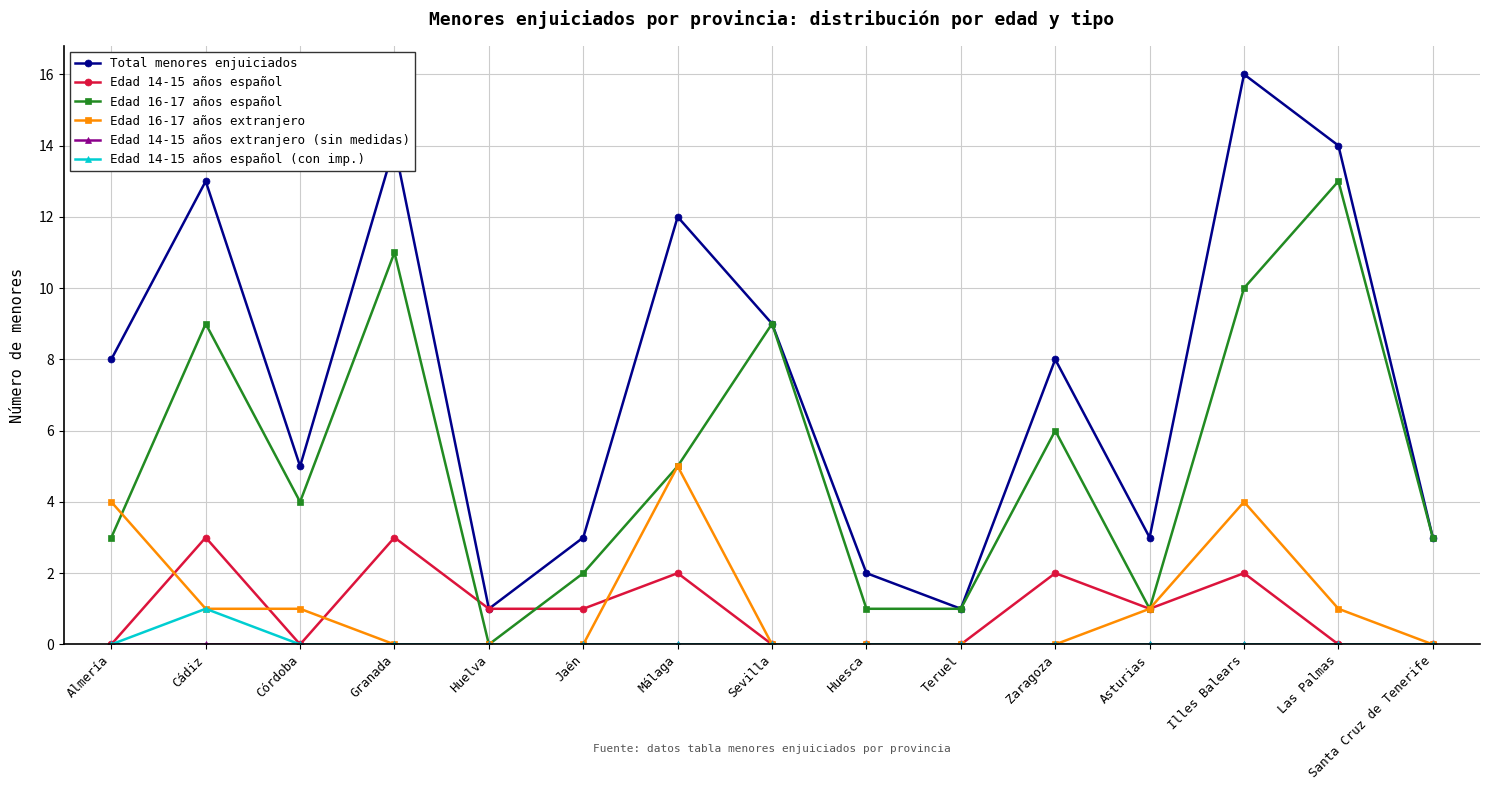

What is the maximum value shown in the chart?

16